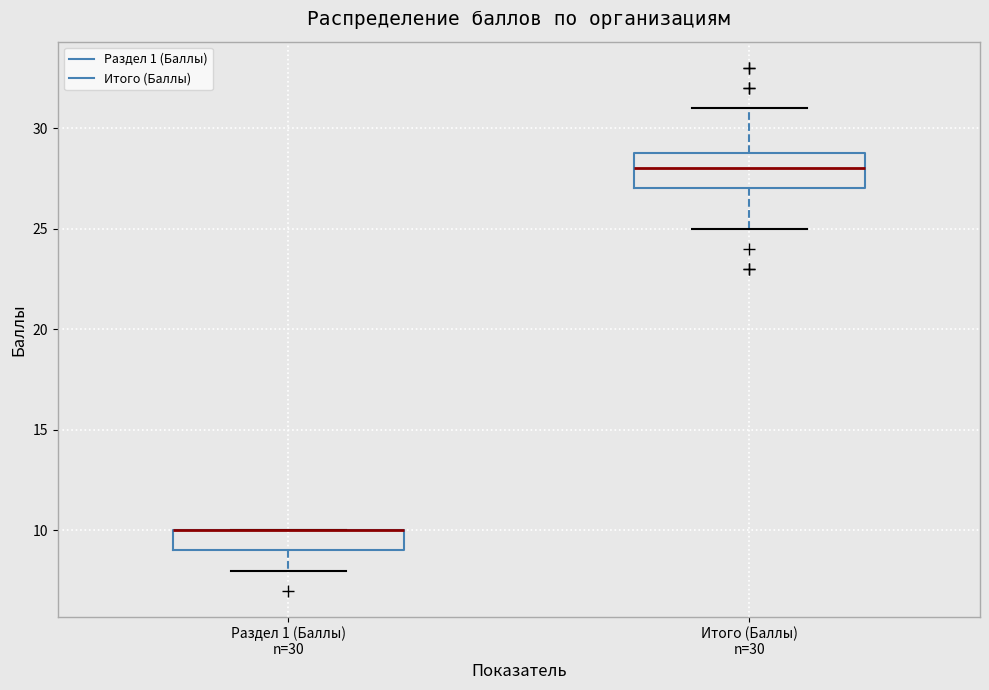

Which box is the tallest, from its lower edge to its upper edge?

Итого (Баллы) n=30